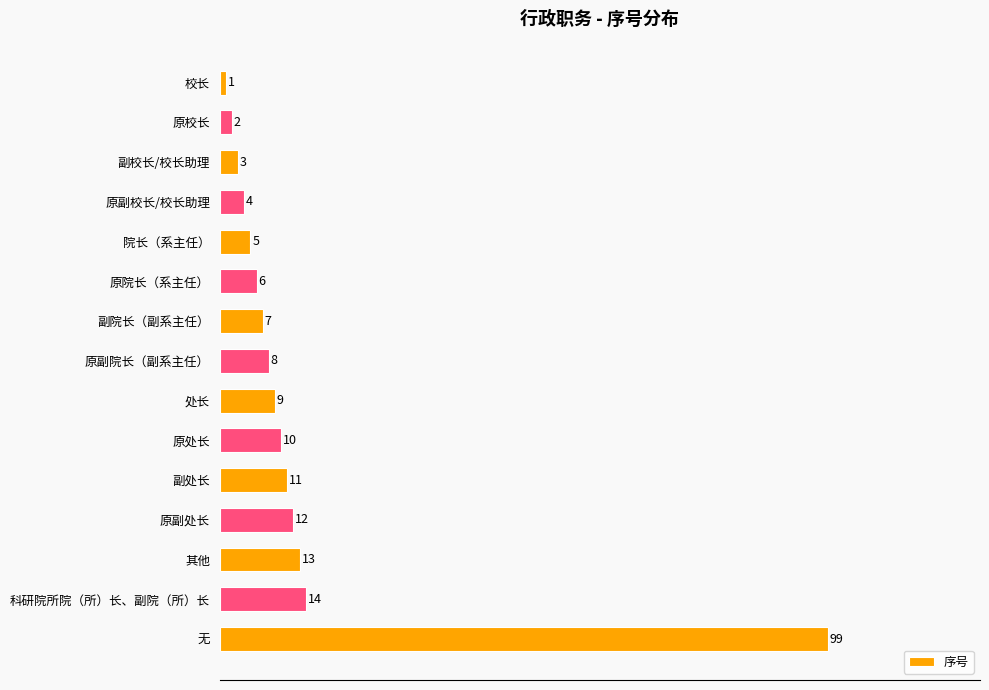

What is the difference between the values at 原校长 and 原院长（系主任）?

4